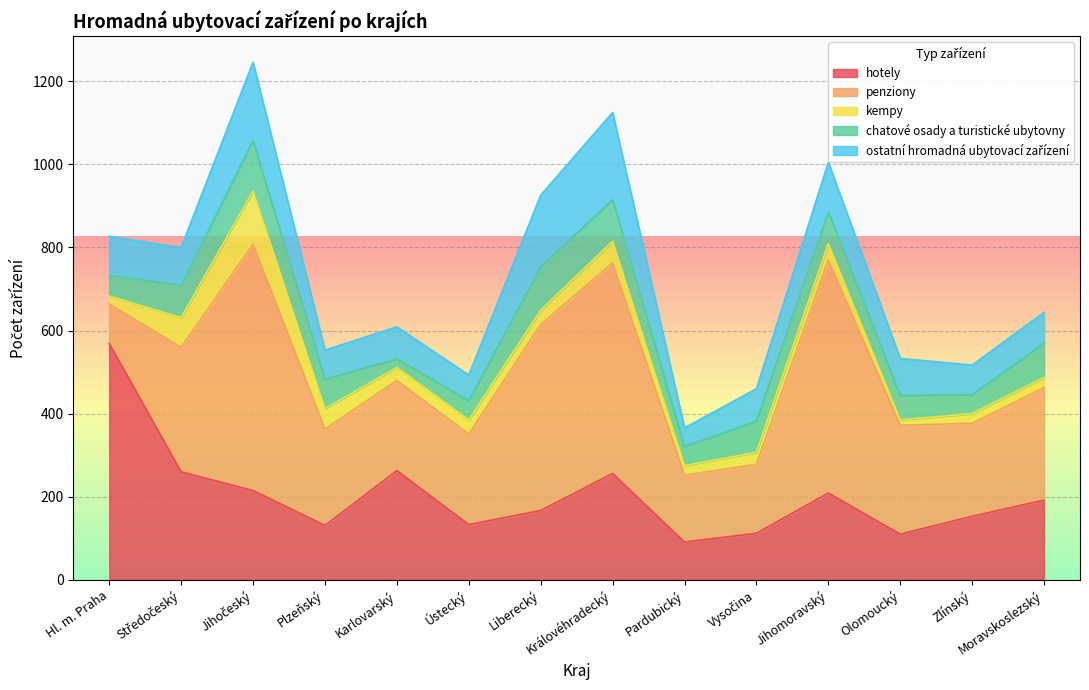

True or false: penziony and kempy intersect in this chart.

False